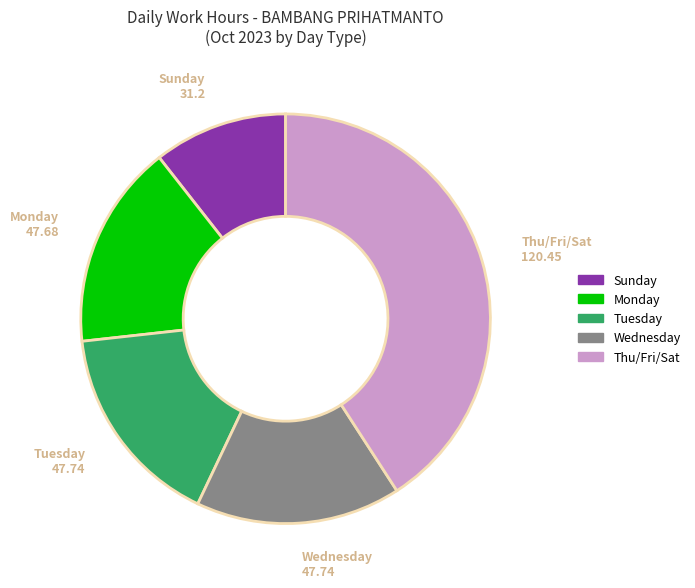

Does any single category account for the majority?

No